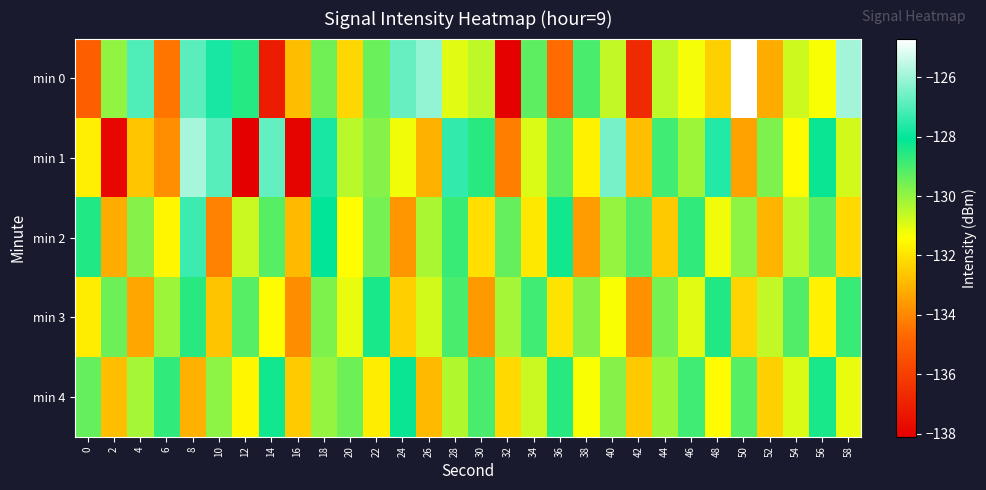

What is the total value across all series at 32?

-664.0